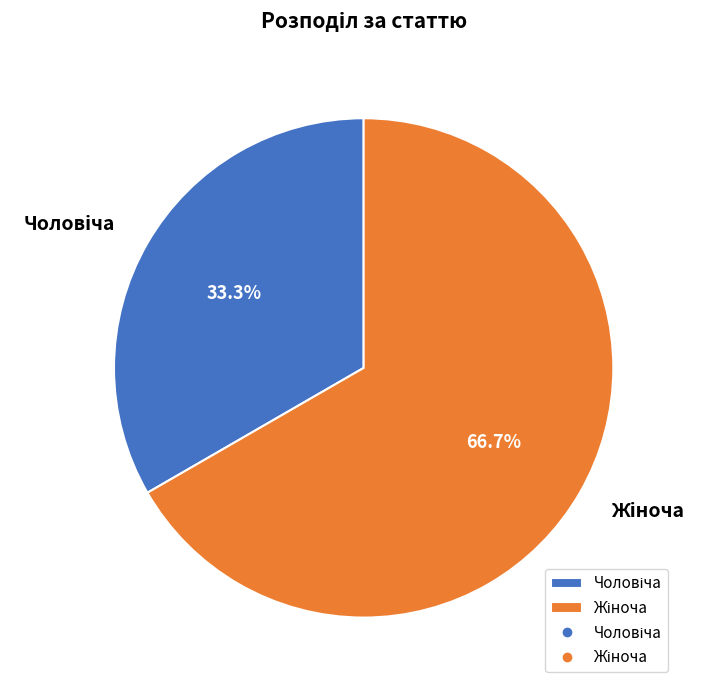

To the nearest percent, what is the difference between the largest and smallest slice percentages?

33%